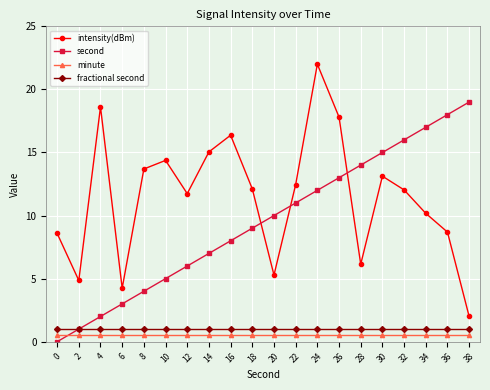

At which category is the sum across all series the highest?

24